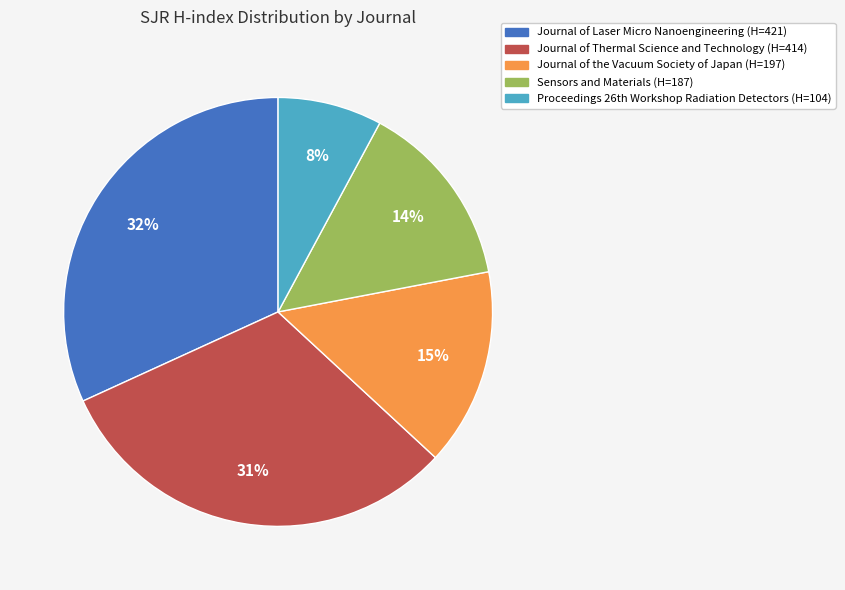

Does any single category account for the majority?

No